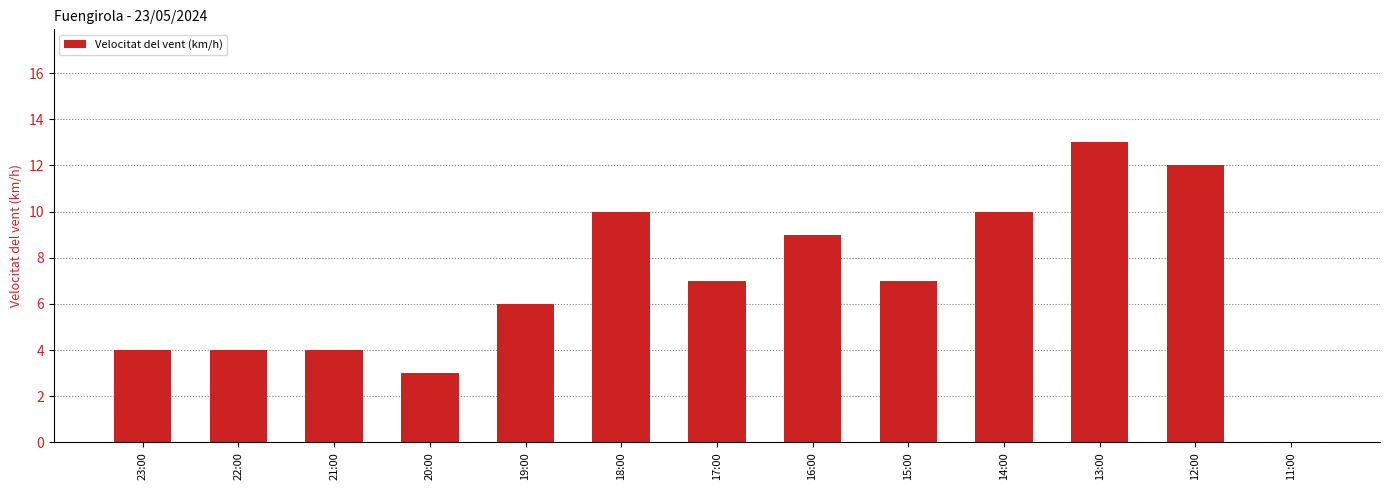

Count the number of data series in this chart.

1